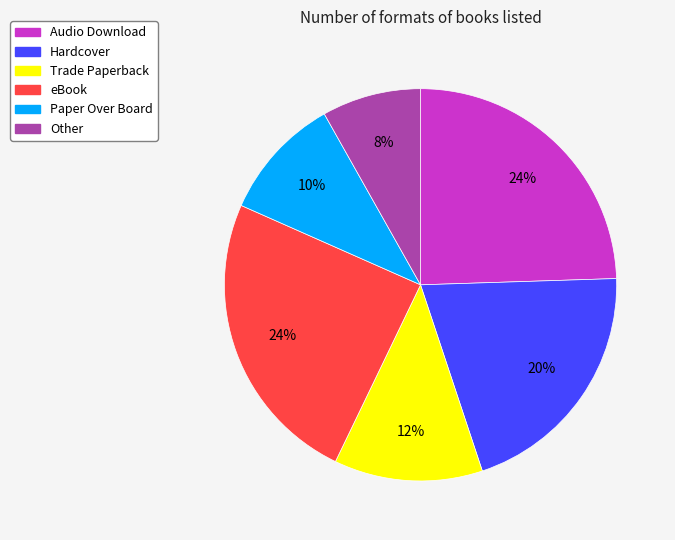

To the nearest percent, what is the average slice percentage?

17%